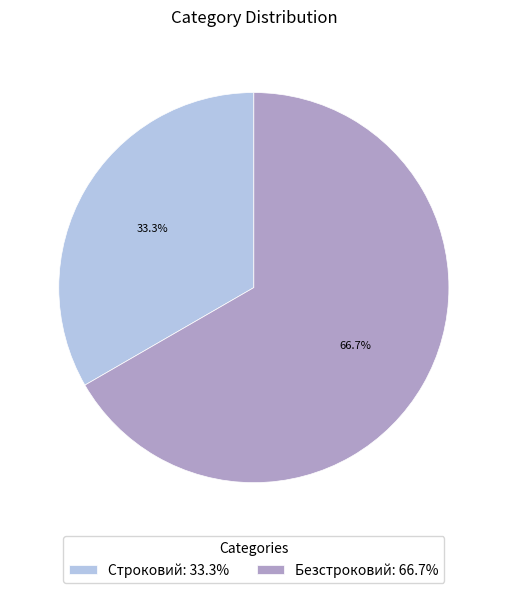

True or false: Безстроковий accounts for 67% of the total.

True